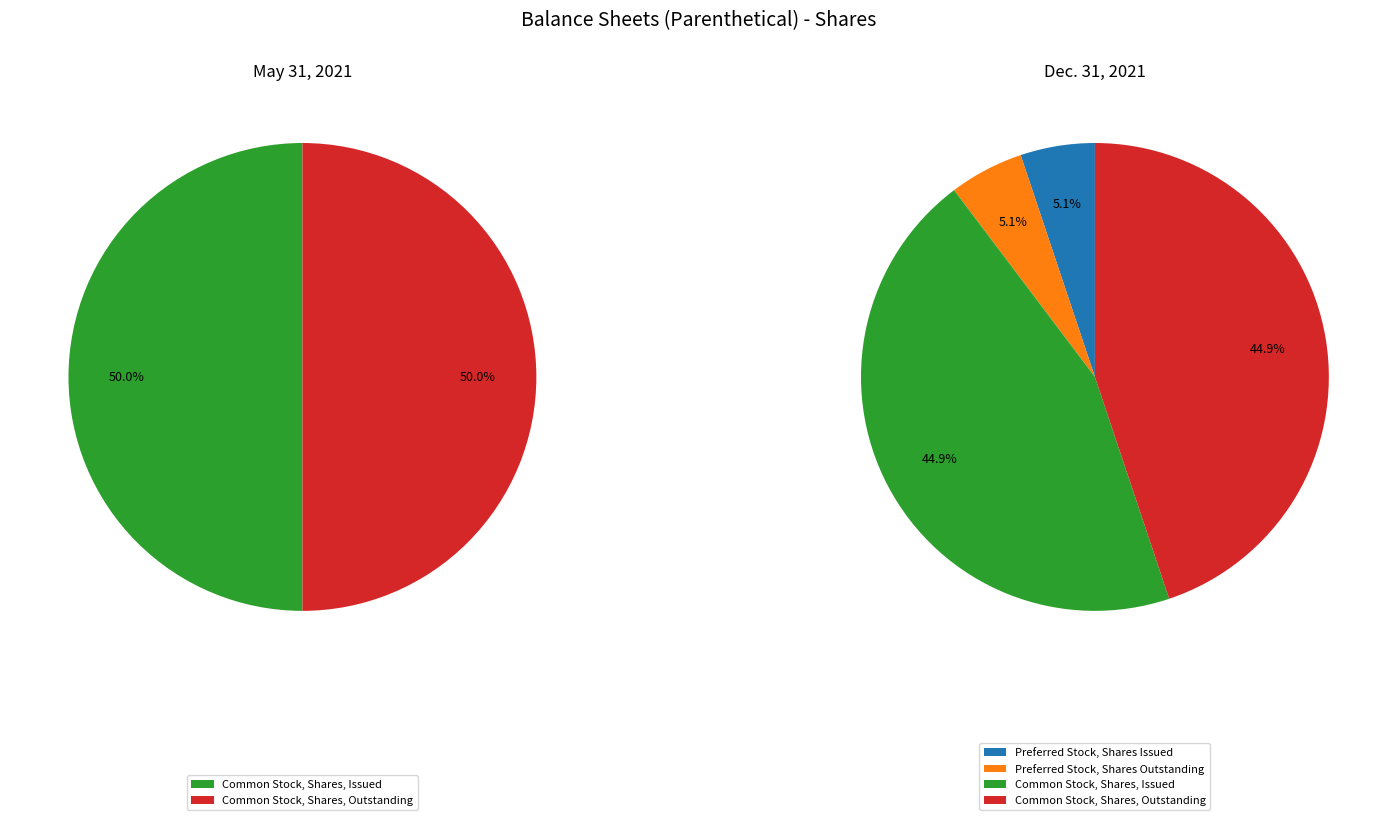

To the nearest percent, what is the average slice percentage?

25%